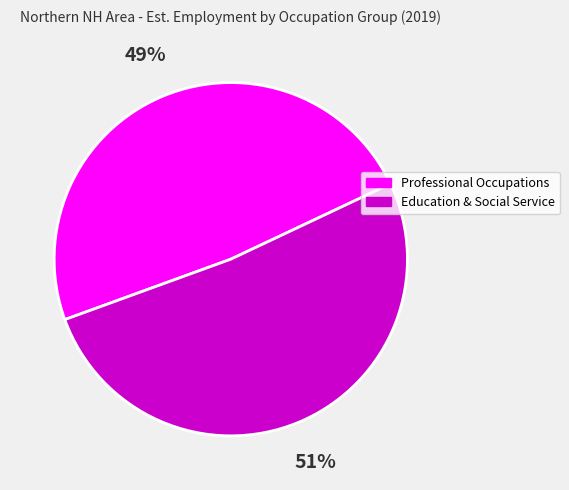

Which category has the biggest portion of the pie?

Education & Social Service